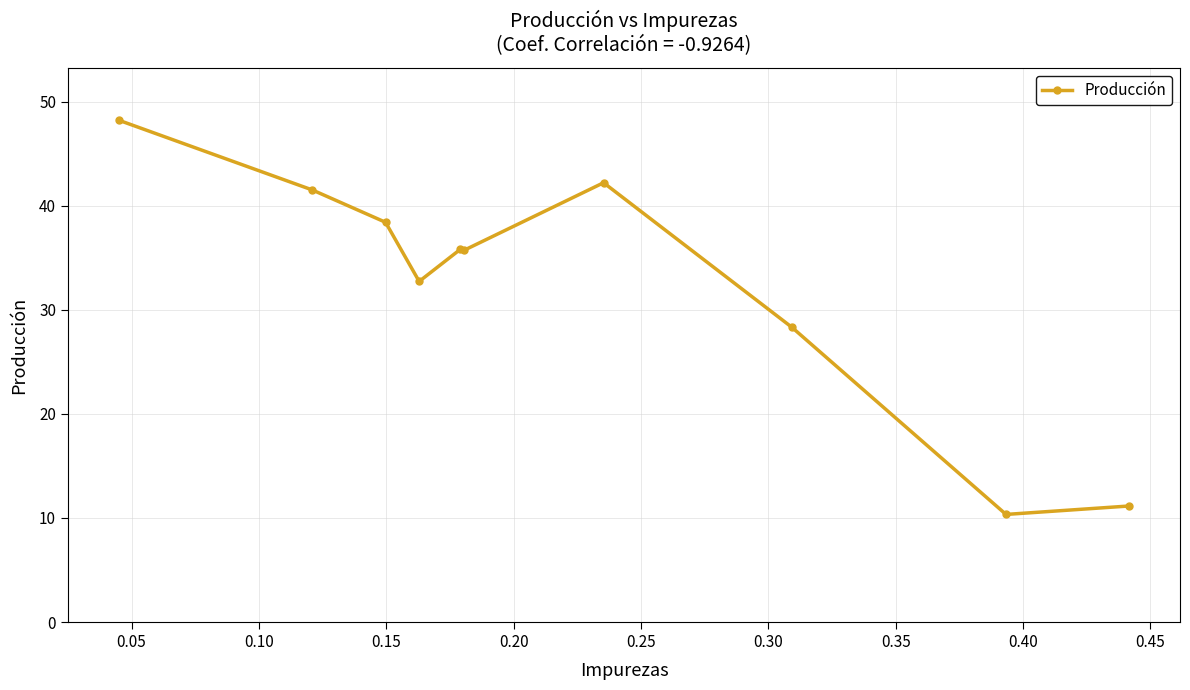

How many values exceed 35?

6